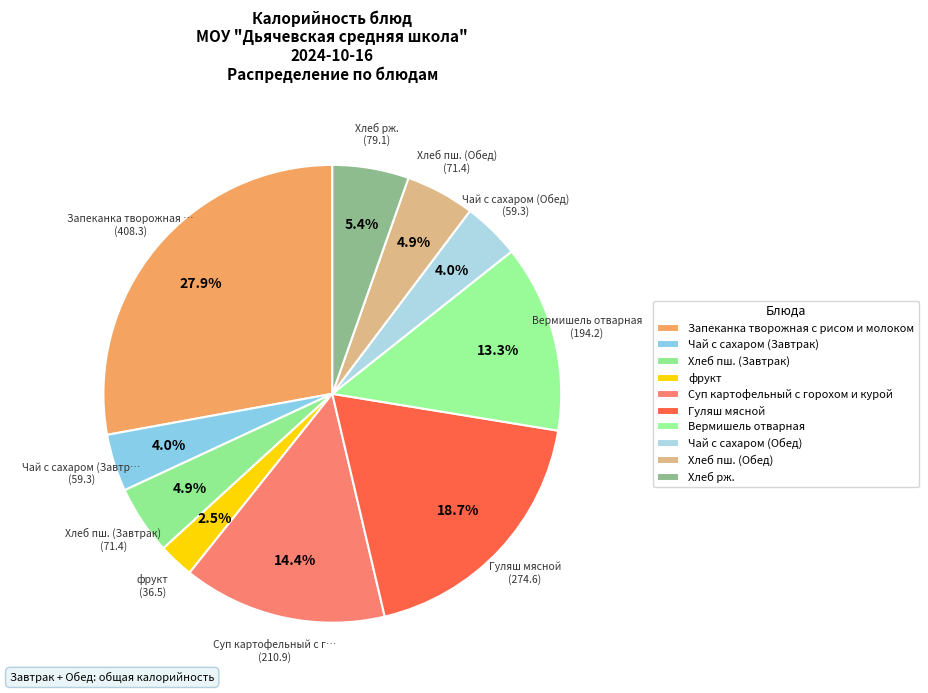

How many segments does this pie chart have?

10